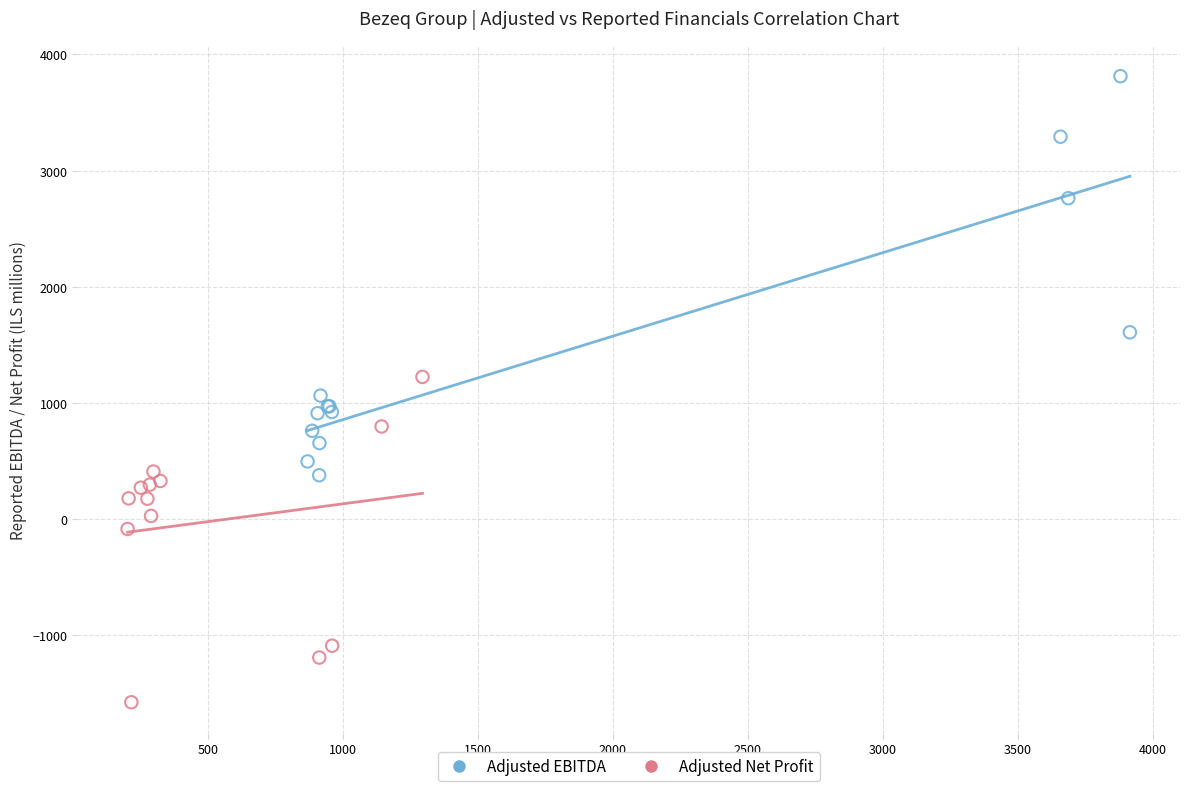

Which series contains the highest Y value?

Adjusted EBITDA